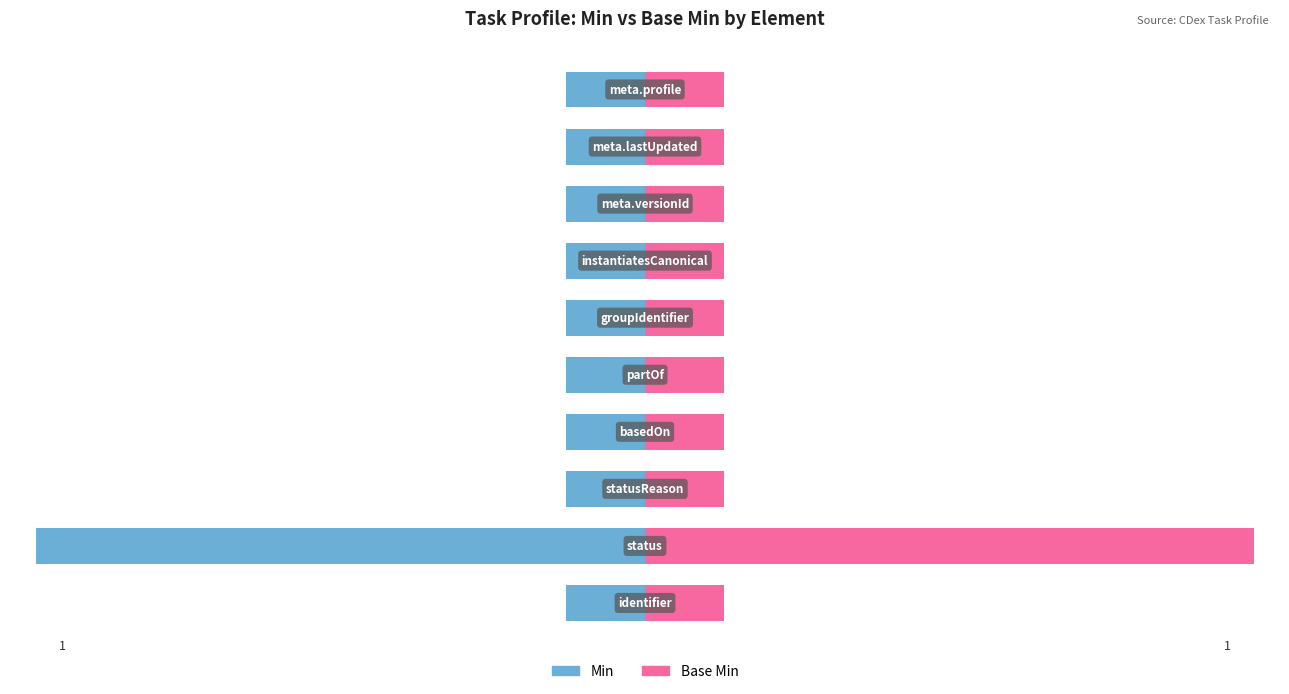

How many bars are there in each group?

2